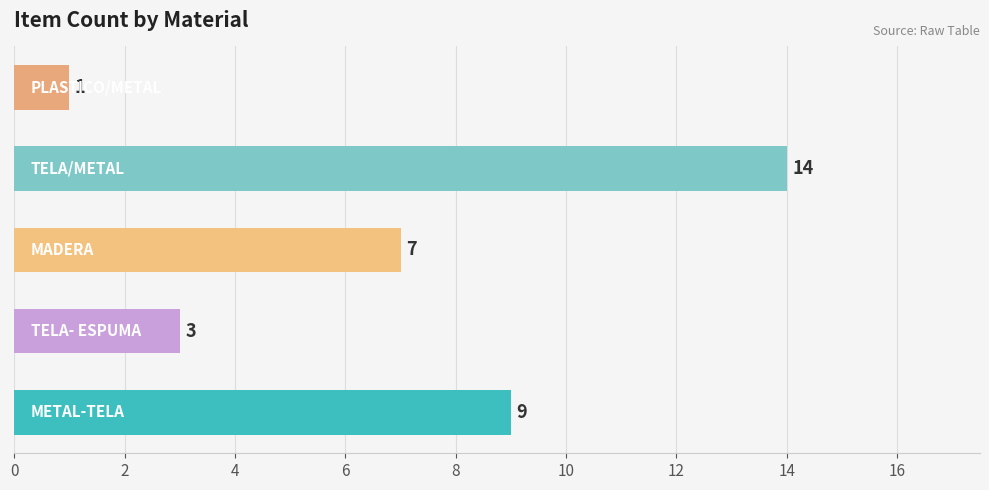

How many values are between 3 and 9?

3